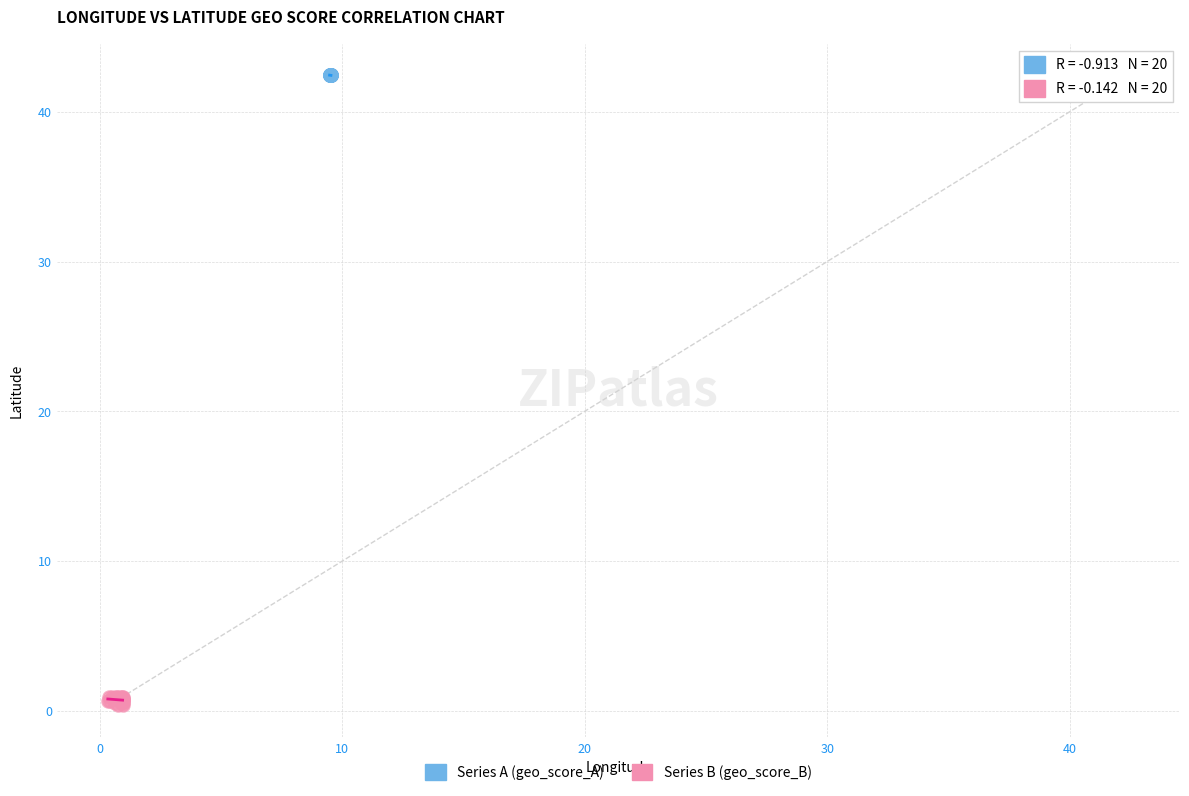

Which series has the largest Y range (max minus min)?

Series B (geo_score_B)